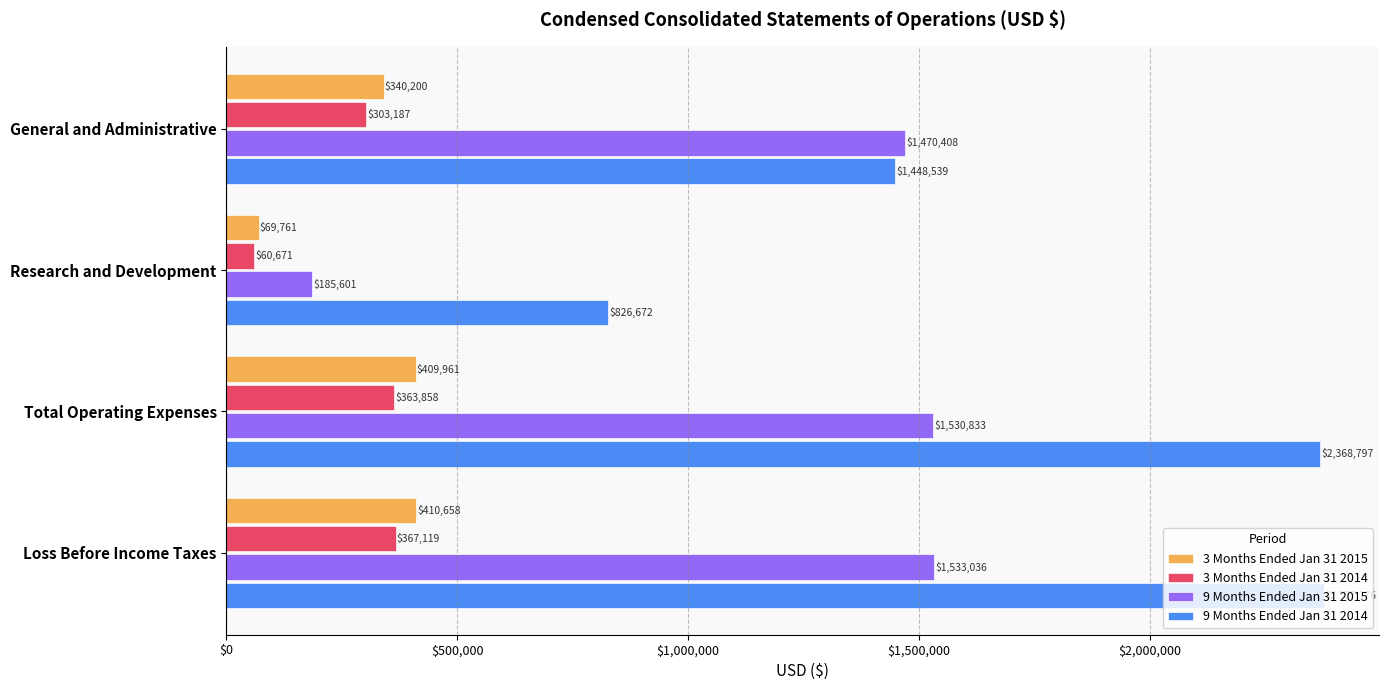

Is it true that 9 Months Ended Jan 31 2015 equals 1533036 at Loss Before Income Taxes?

True